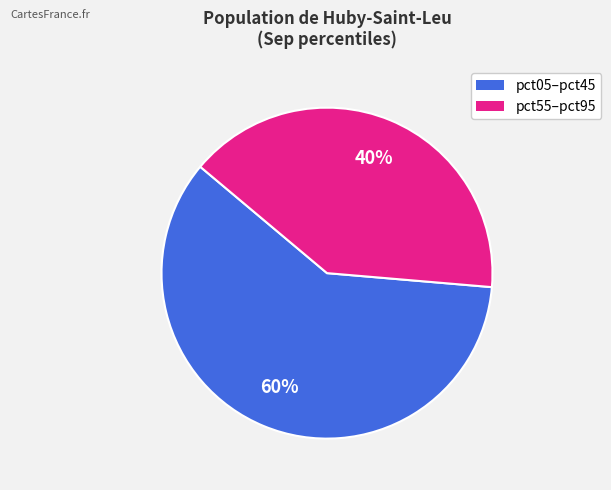

Does any single category account for the majority?

Yes